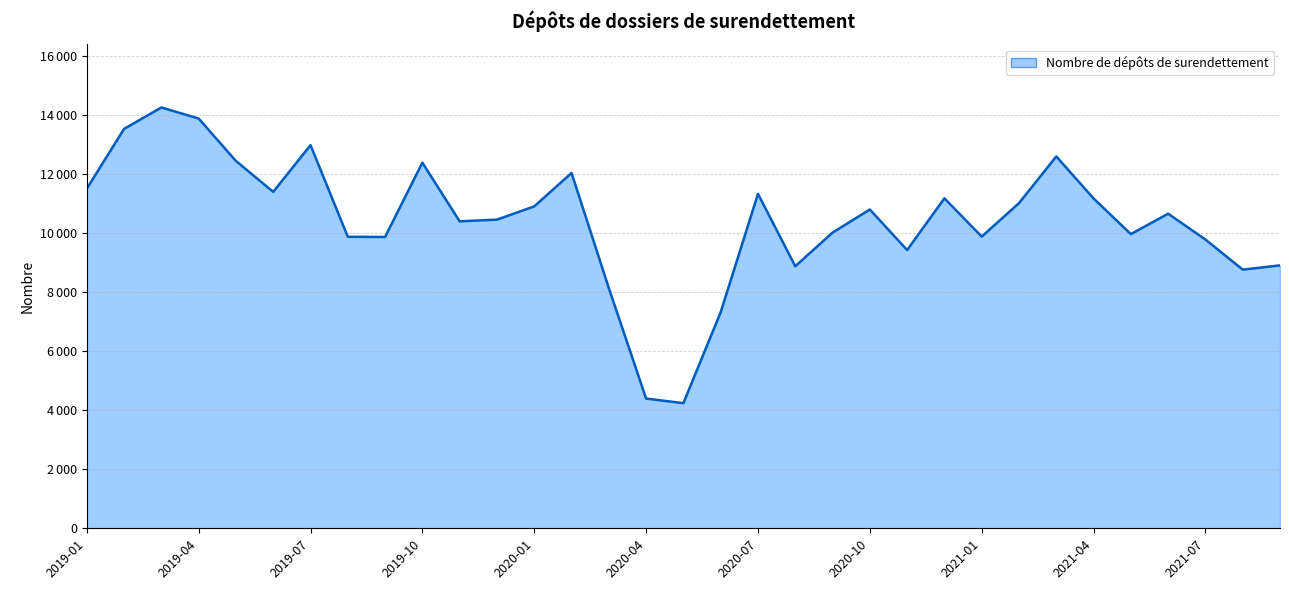

Does the chart display data point markers on the line(s)?

No